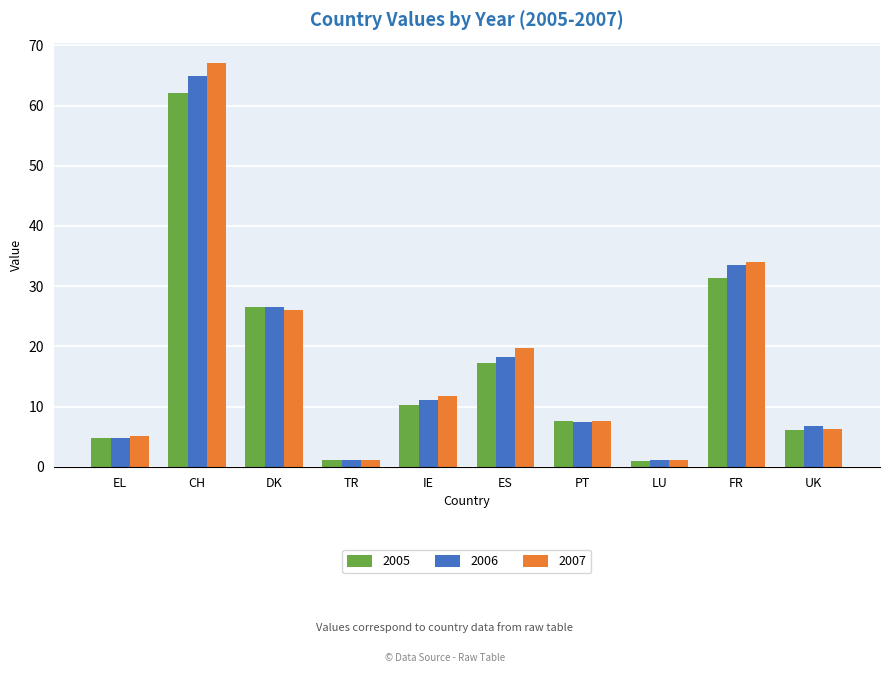

What are all the series names shown in the legend?

2005, 2006, 2007